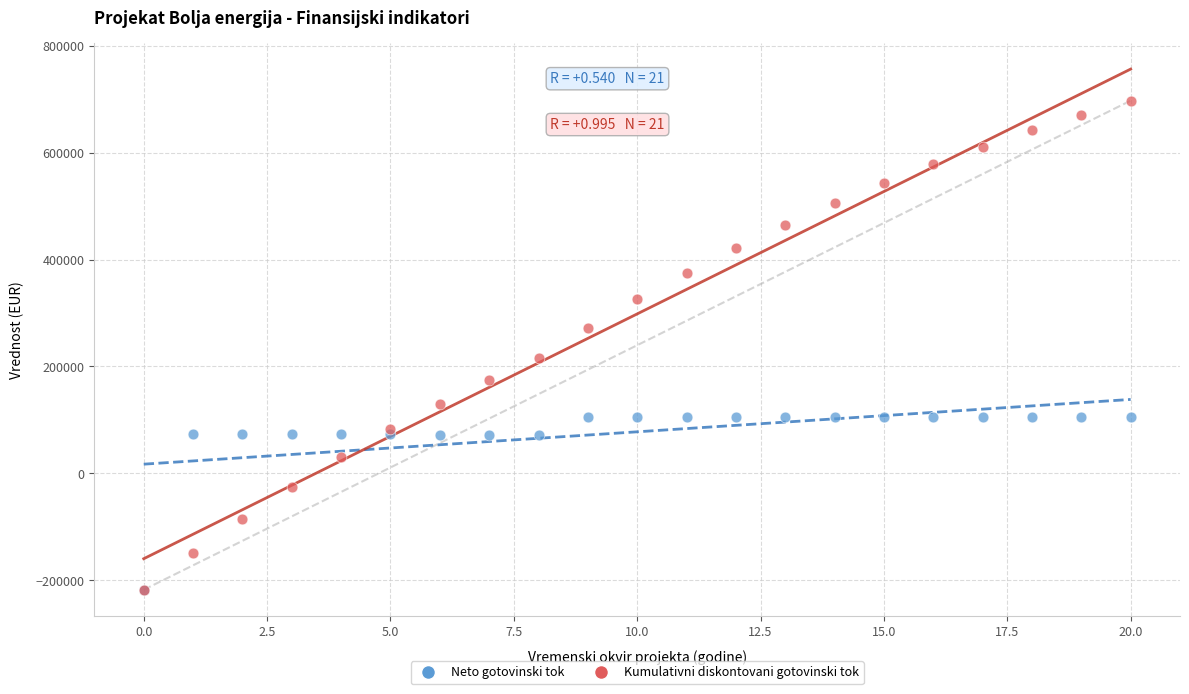

Which series has the largest Y range (max minus min)?

Kumulativni diskontovani gotovinski tok